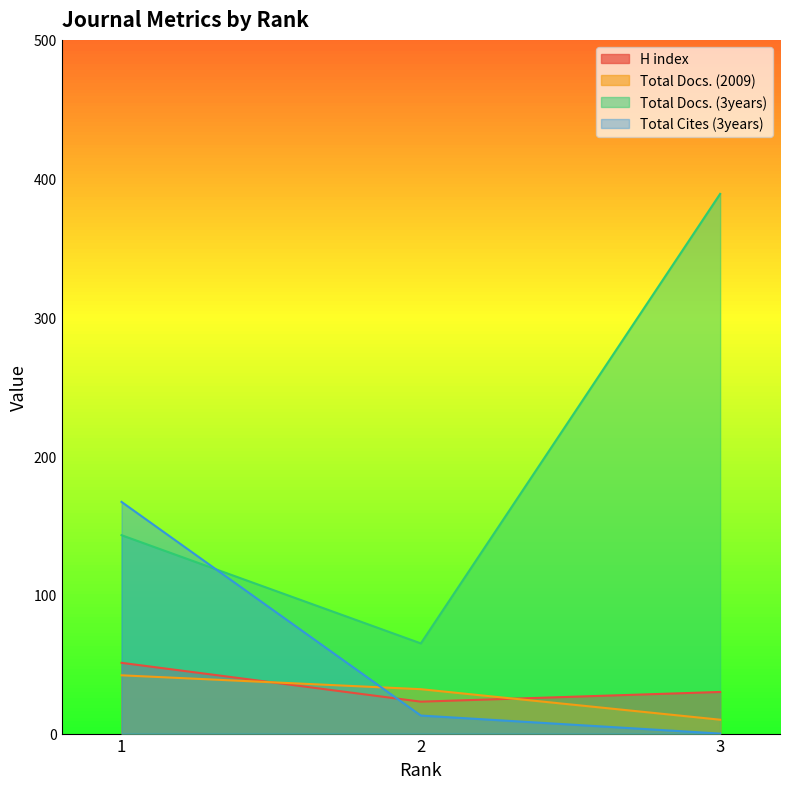

Read the Total Docs. (3years) value at 1.

143